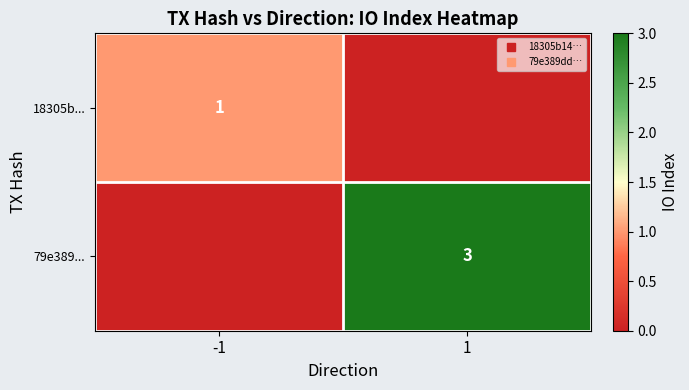

What is the total value across all series at 1?

3